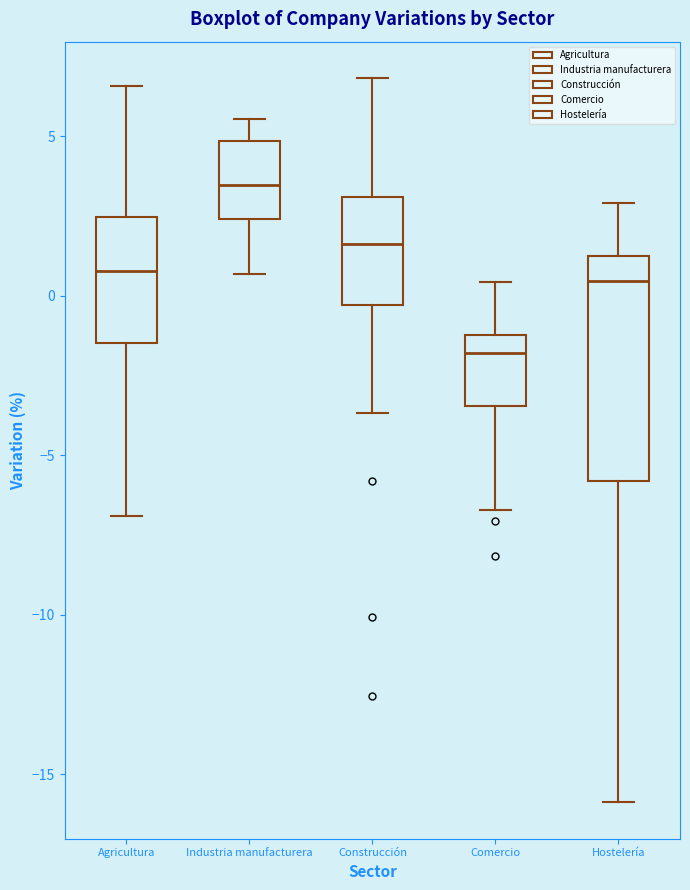

Reading left to right, read every box against the y-axis: the position of its median line, the range the box covers, and the ends of its whiskers. The values are not printed on the chart, so give them approximately, as read against the axis.

Agricultura: median 1.0, box -1.5 to 2.5, whiskers -7.0 to 6.5
Industria manufacturera: median 3.5, box 2.5 to 5.0, whiskers 0.5 to 5.5
Construcción: median 1.5, box -0.5 to 3.0, whiskers -3.5 to 7.0
Comercio: median -2.0, box -3.5 to -1.0, whiskers -6.5 to 0.5
Hostelería: median 0.5, box -6.0 to 1.0, whiskers -16.0 to 3.0